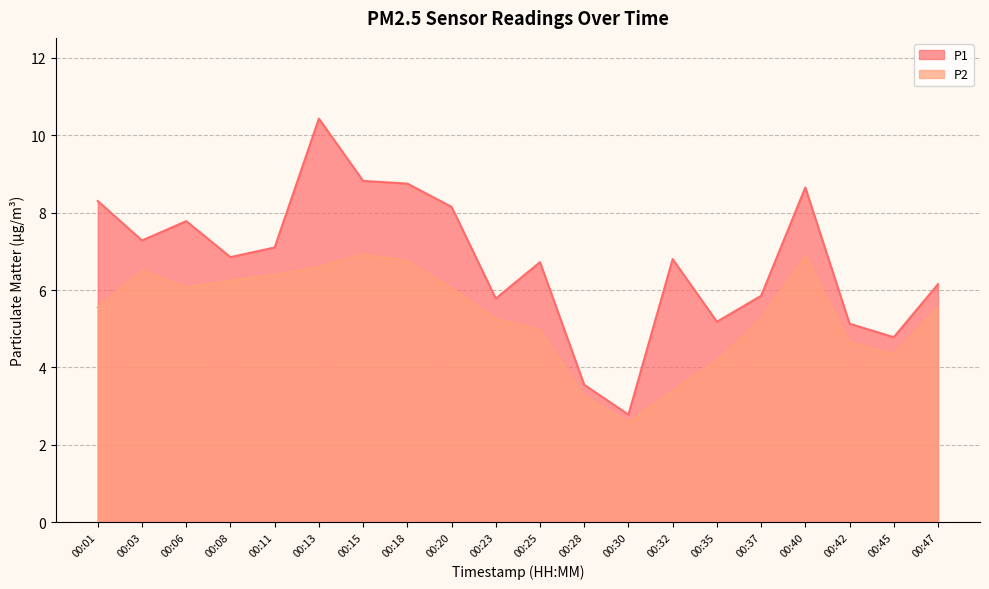

True or false: P2 and P1 intersect in this chart.

False